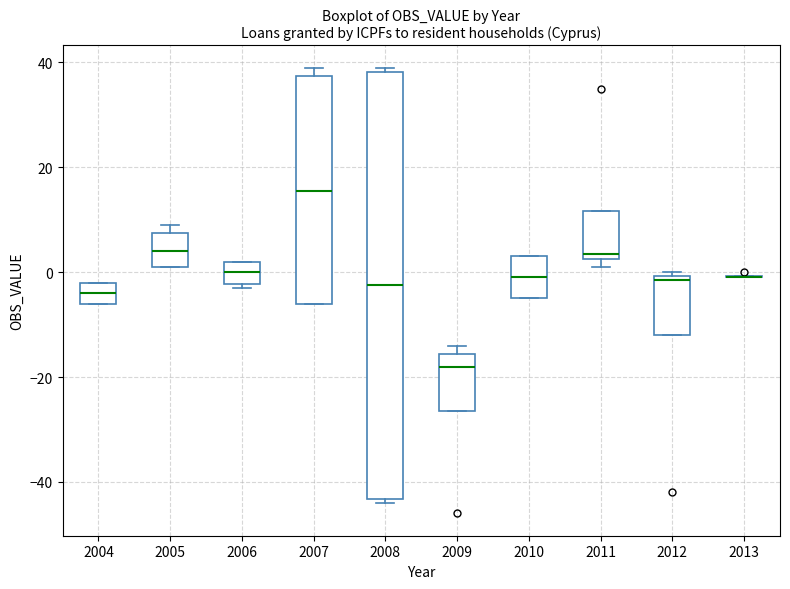

Reading left to right, read every box against the y-axis: the position of its median line, the range the box covers, and the ends of its whiskers. The values are not printed on the chart, so give them approximately, as read against the axis.

2004: median -4, box -6 to -2, whiskers -6 to -2
2005: median 4, box 2 to 8, whiskers 2 to 10
2006: median 0, box -2 to 2, whiskers -2 (just below the box's lower edge) to 2
2007: median 16, box -6 to 38, whiskers -6 to 40
2008: median -2, box -44 to 38, whiskers -44 (just below the box's lower edge) to 40
2009: median -18, box -26 to -16, whiskers -26 to -14
2010: median 0, box -4 to 4, whiskers -4 to 4
2011: median 4, box 2 to 12, whiskers 2 (just below the box's lower edge) to 12
2012: median -2, box -12 to 0, whiskers -12 to 0 (just above the box's upper edge)
2013: box collapsed to a line at 0, whiskers 0 to 0